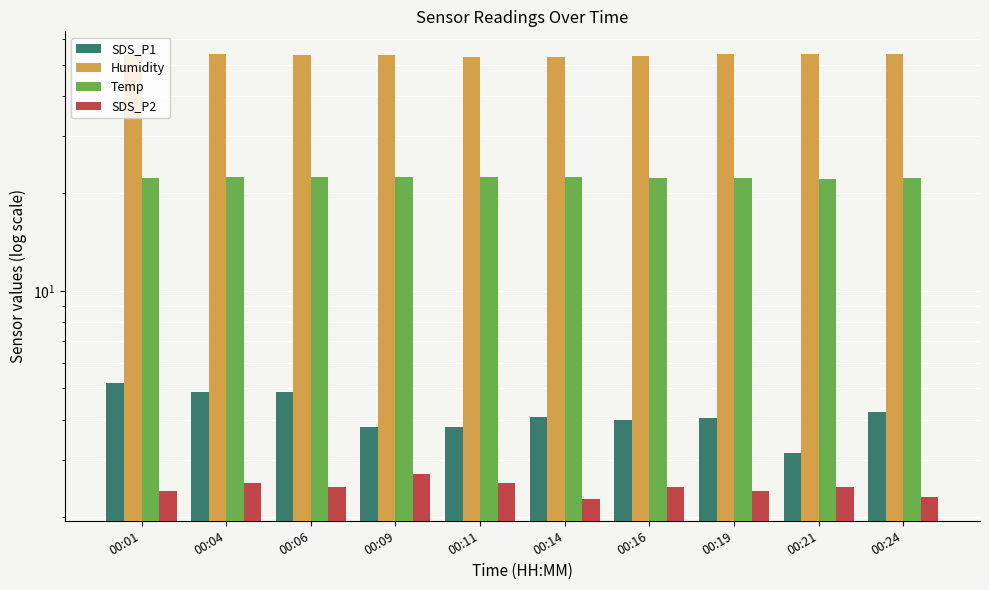

Is it true that SDS_P1 equals 4.8 at 00:06?

True